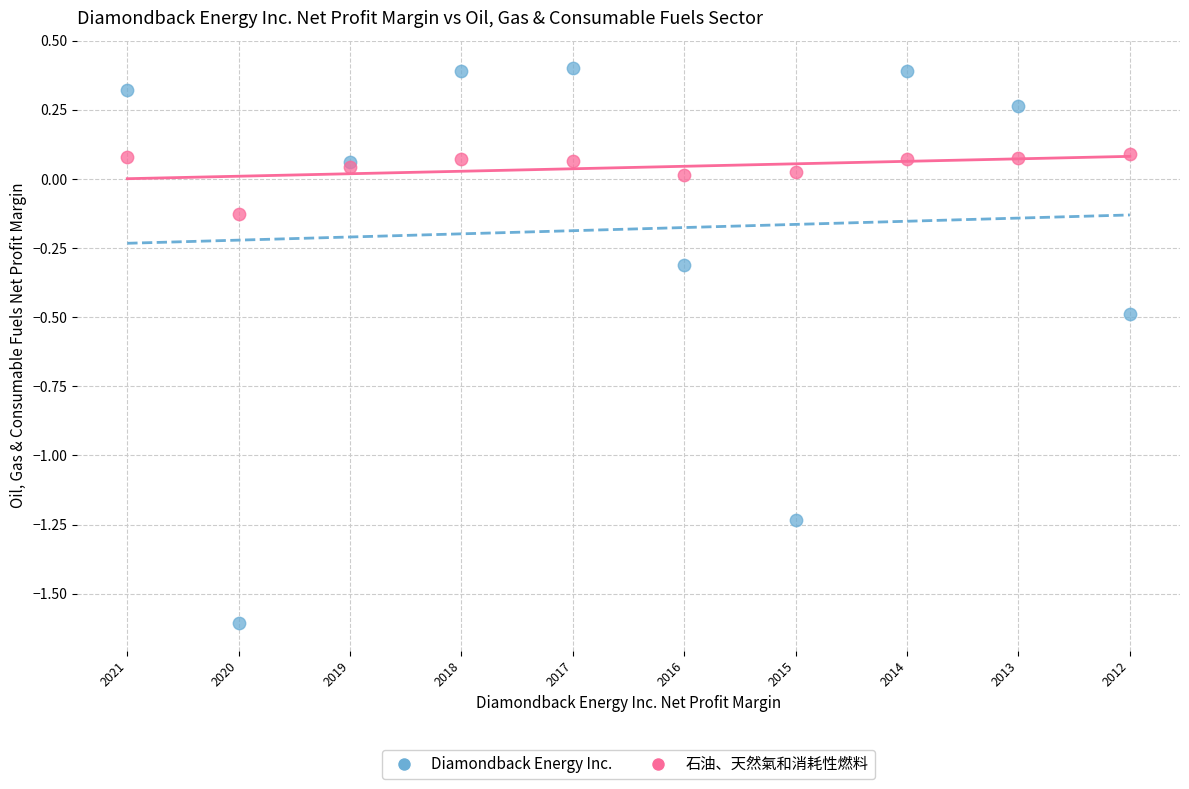

Which series contains the lowest Y value?

Diamondback Energy Inc.